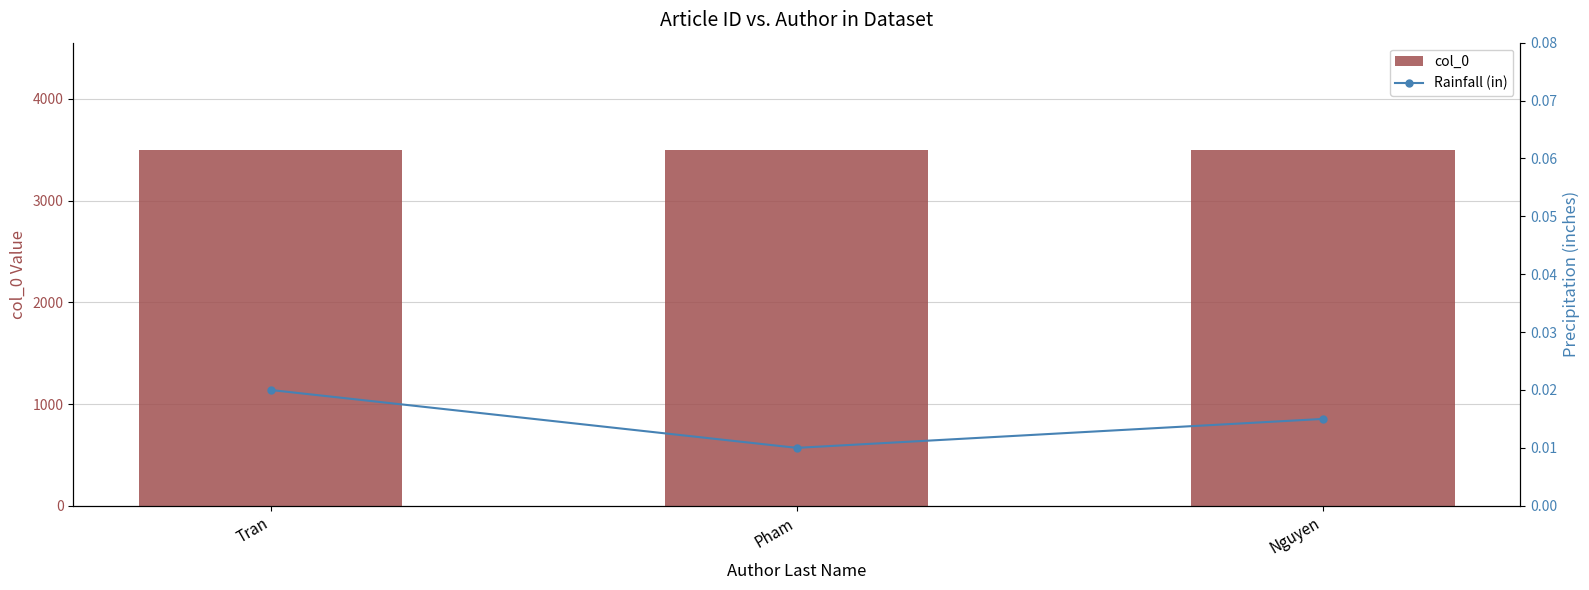

What position from the left is Pham?

2